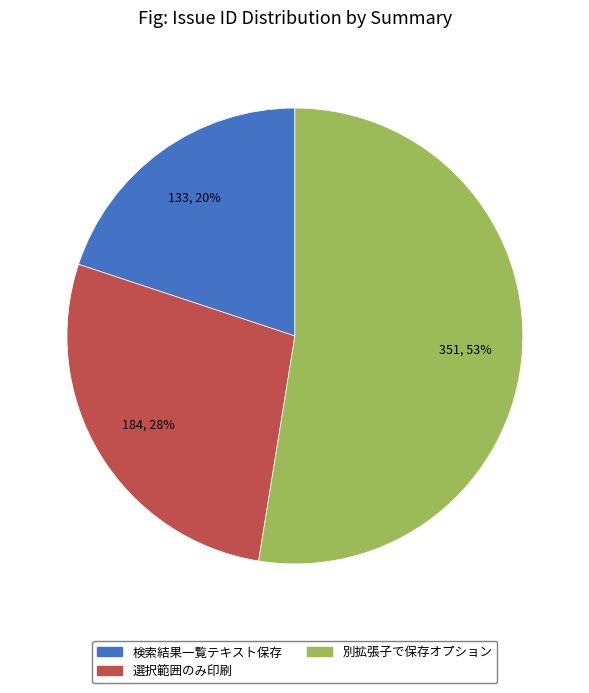

Is there a majority slice in this chart?

Yes